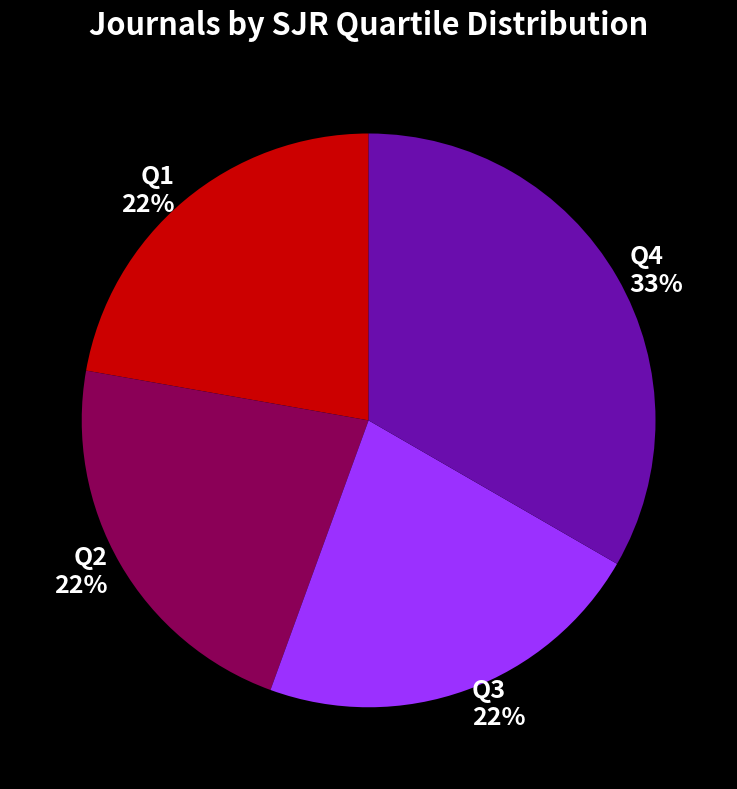

To the nearest percent, what is the combined percentage of Q1 and Q3?

44%